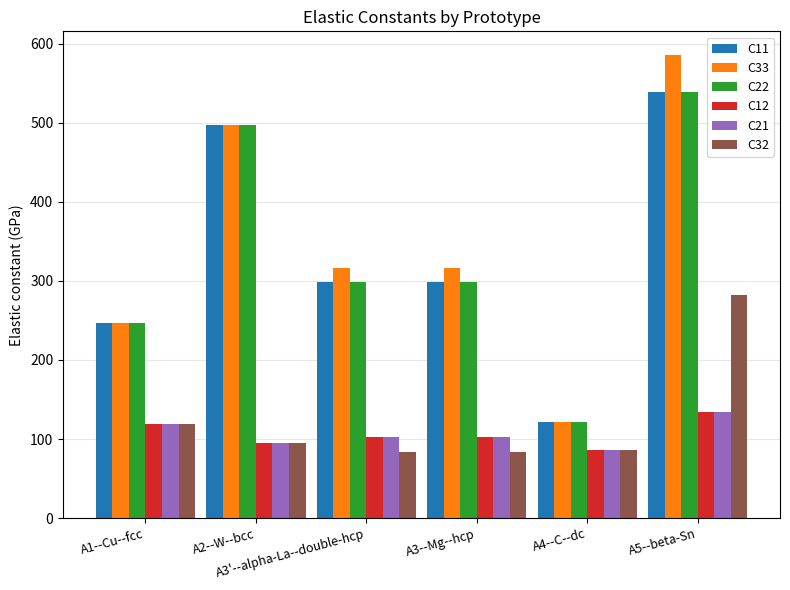

What is the difference between the second highest and second lowest values in the C32 series?

35.3